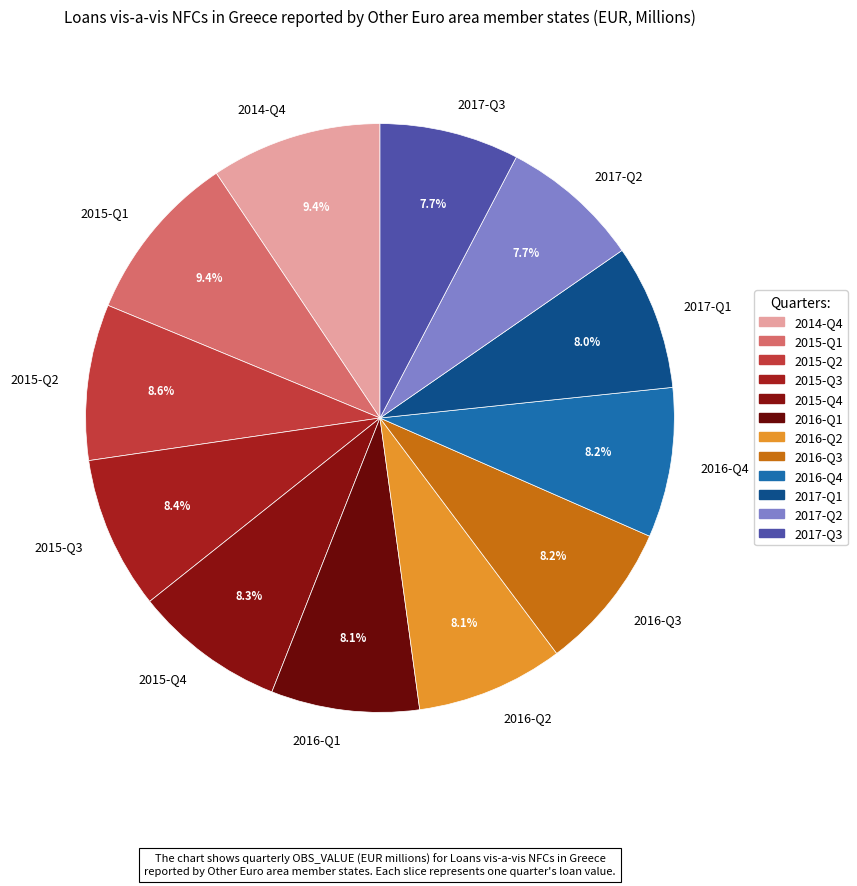

What percentage is the 2017-Q1 slice, to the nearest percent?

8%